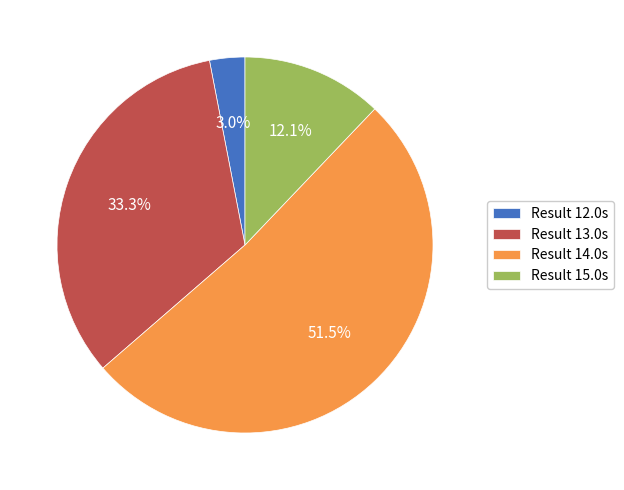

What is the largest slice in the pie chart?

Result 14.0s